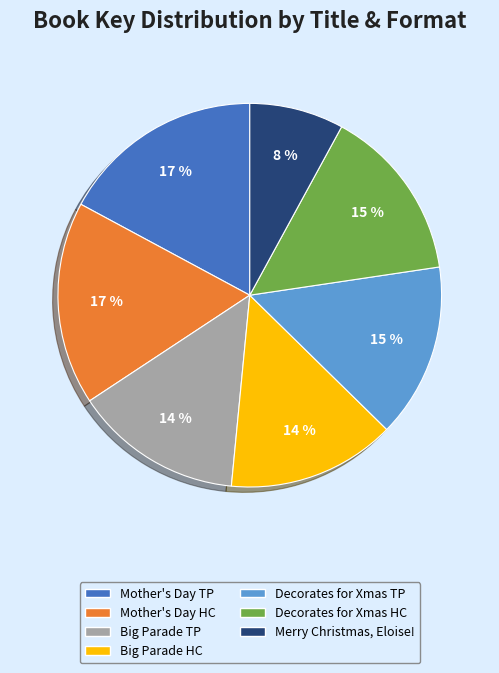

The Merry Christmas, Eloise! slice represents 8% of the pie. True or false?

True